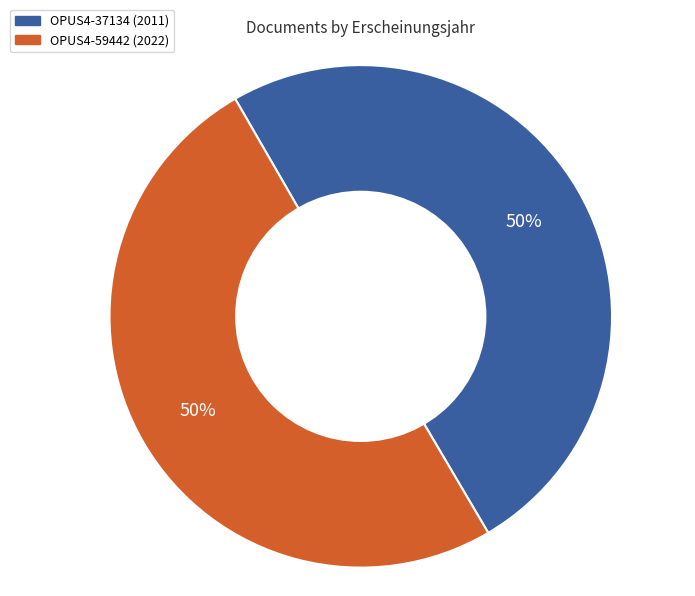

True or false: OPUS4-59442 accounts for 64% of the total.

False